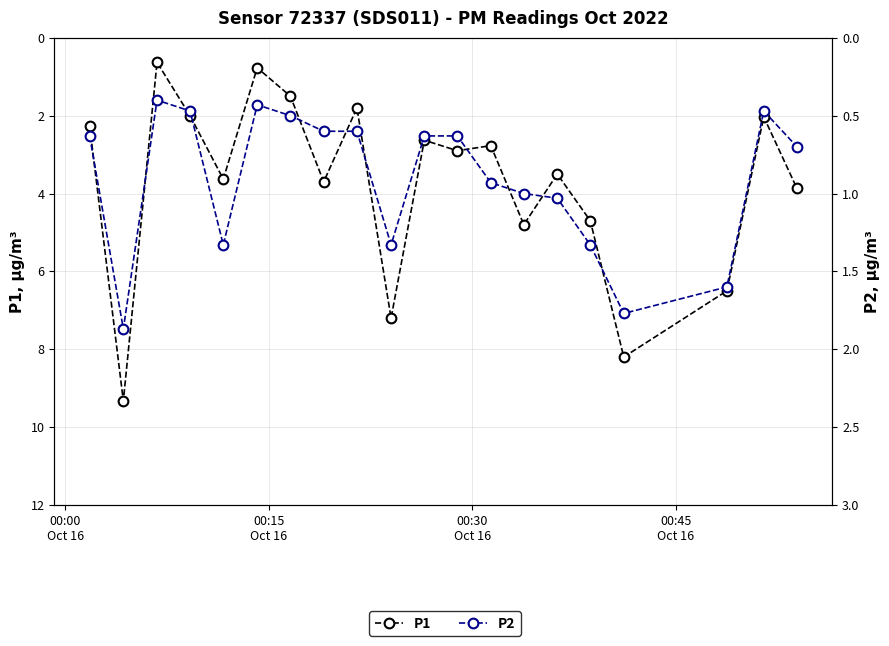

True or false: P1 and P2 intersect in this chart.

False